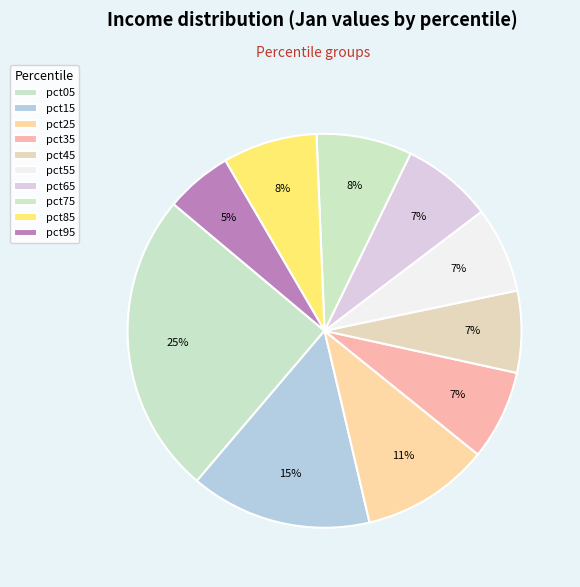

How many segments does this pie chart have?

10